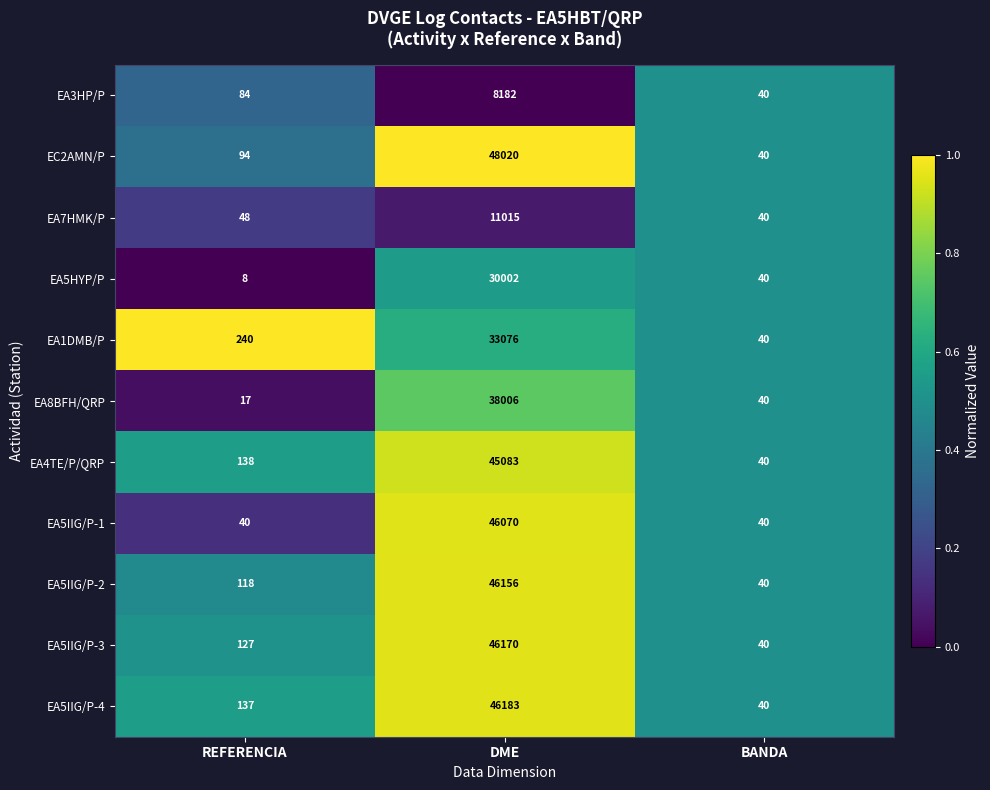

What value does the EA3HP/P series have at DME?

8182